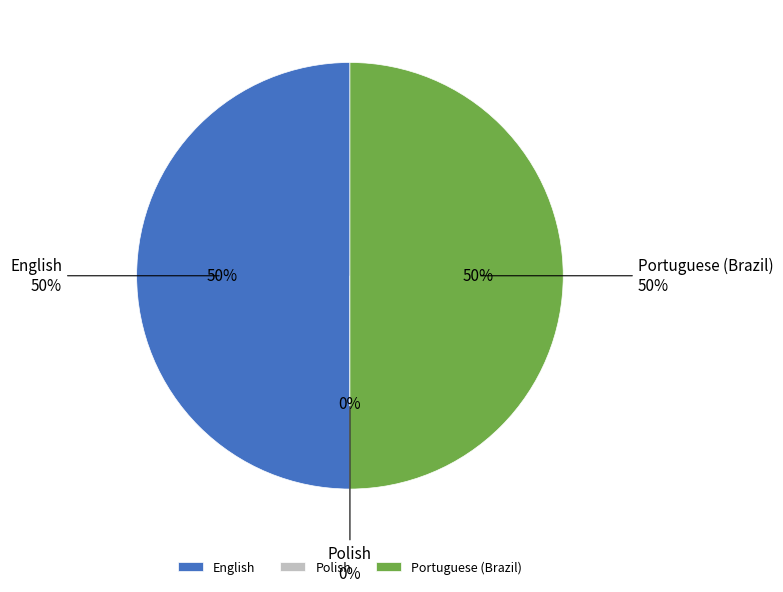

How many slices are in this pie chart?

3